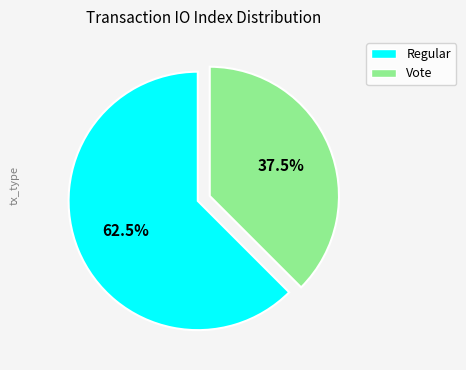

Which has a higher value, Regular or Vote?

Regular